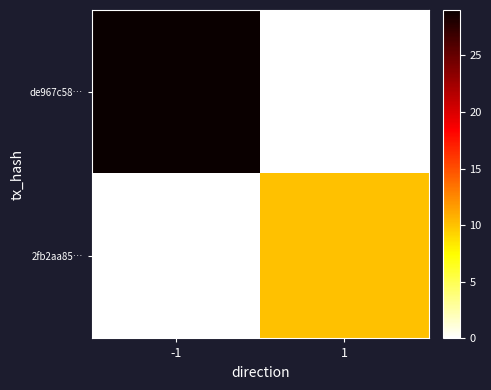

Which label corresponds to the smallest value in the chart?

1